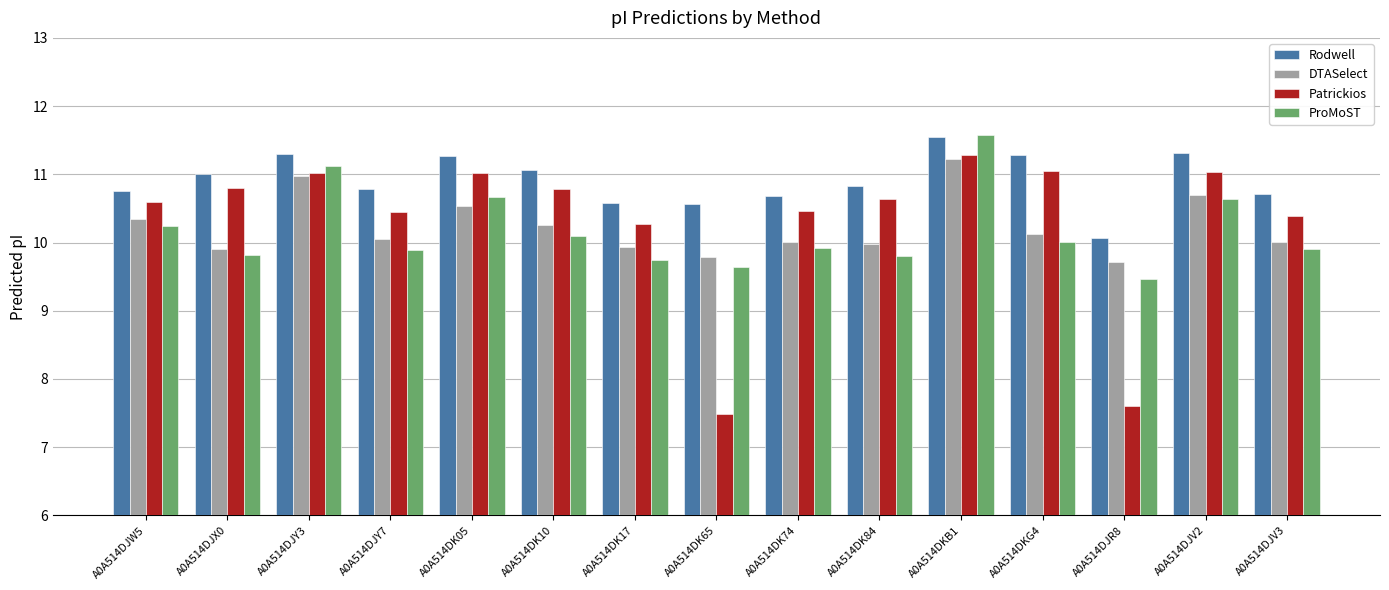

At how many categories does at least one series exceed 9?

15